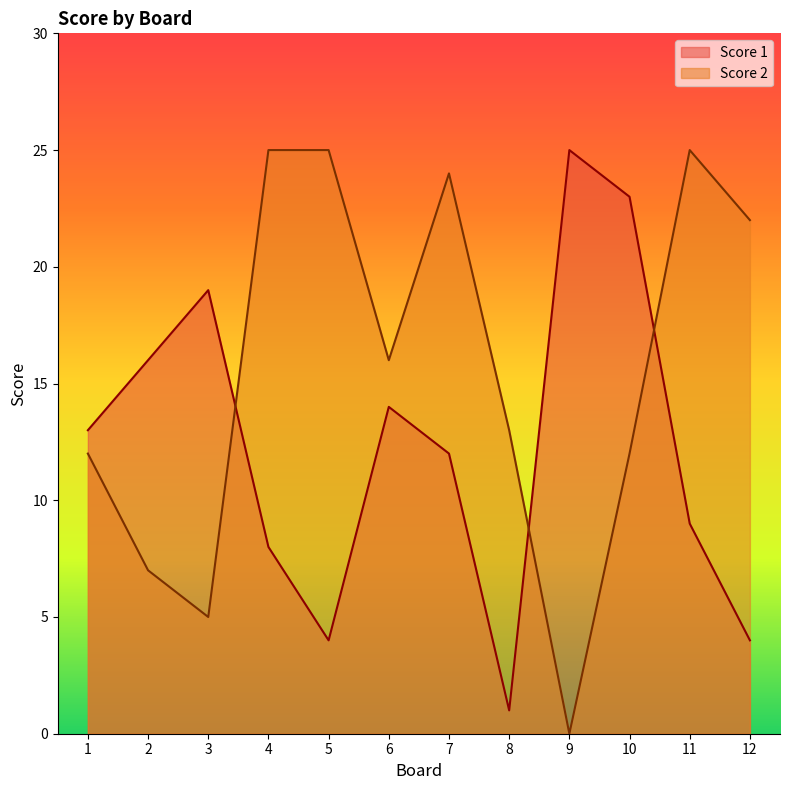

What is the greatest value displayed?

25